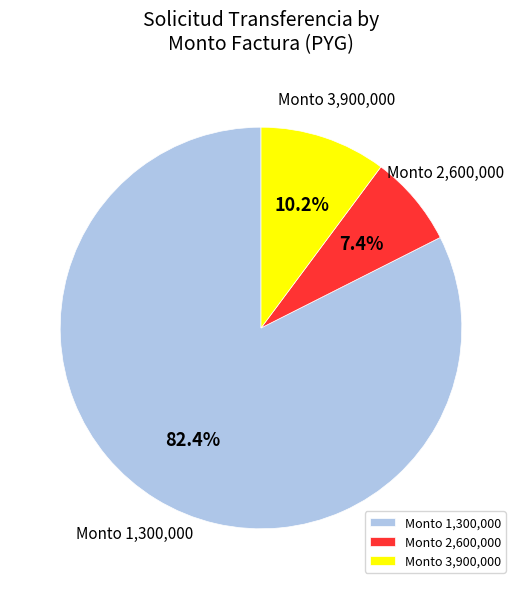

Count the number of slices in the pie.

3